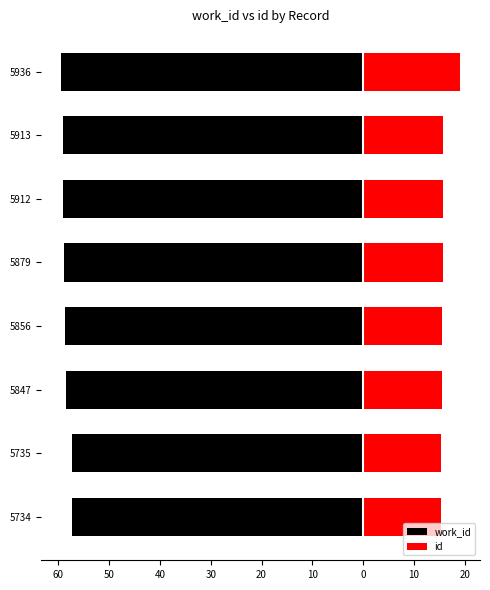

How many data points in work_id are less than -58?

6